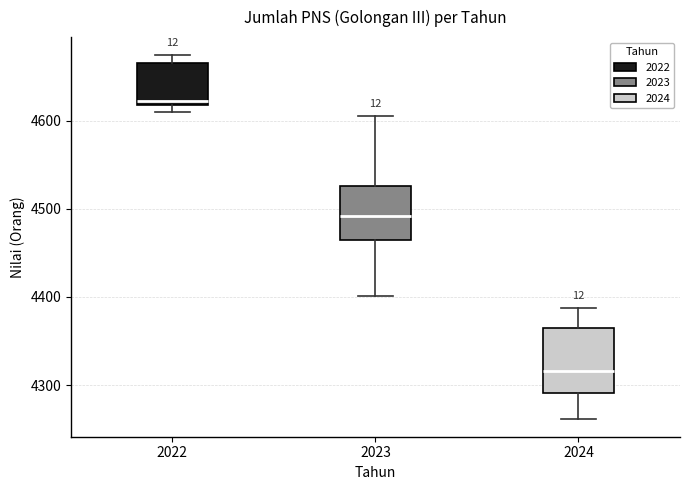

Which box's median line is the lowest?

2024